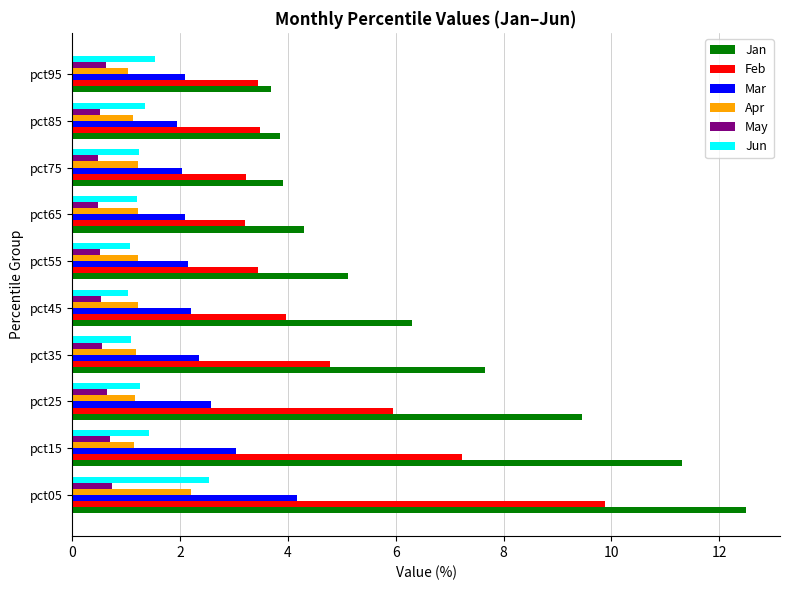

What is the average value of the Apr series?

1.3